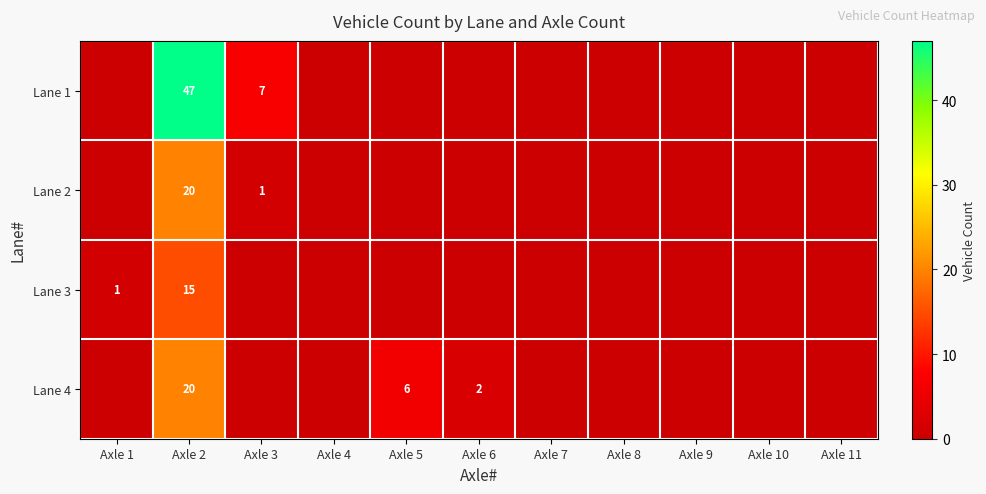

What is the spread (max minus min) of values at Axle 2?

32